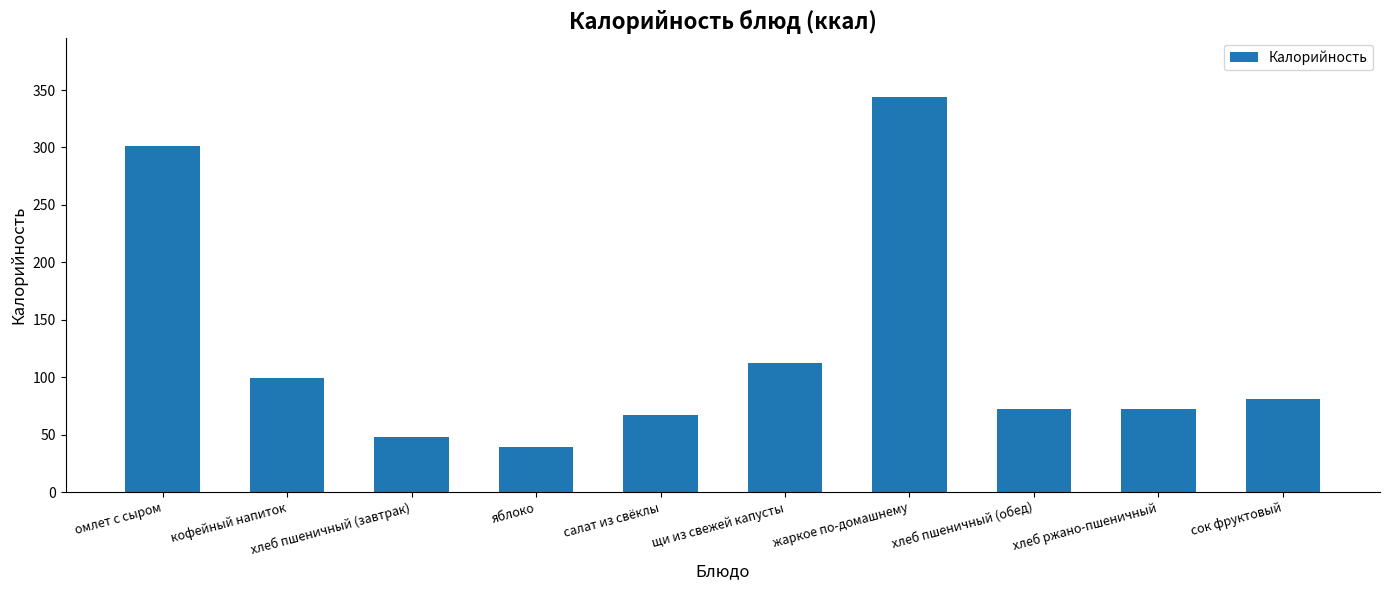

What is the difference between the maximum and minimum values?

304.7